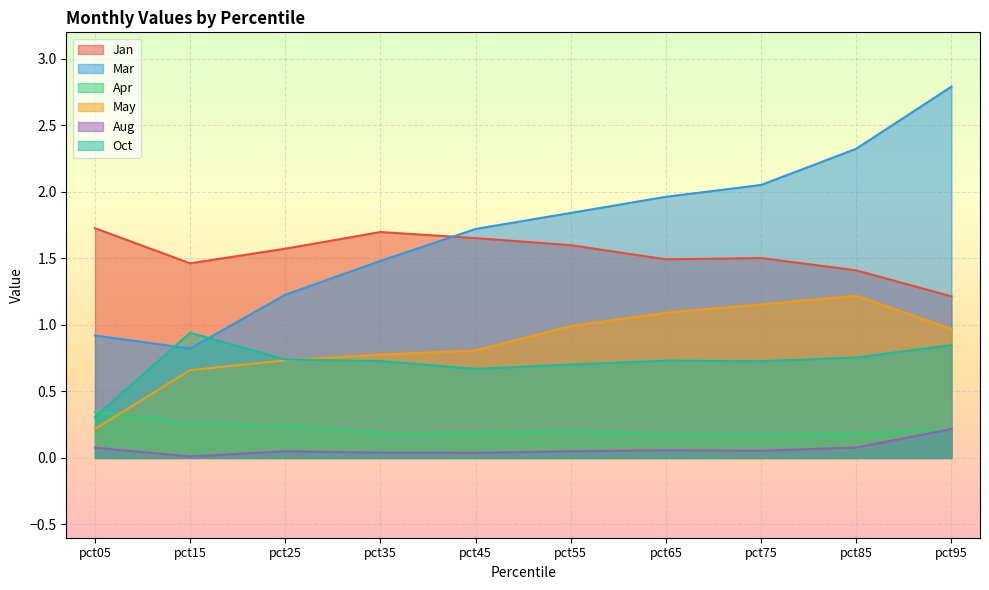

What is the value of the Oct point at the 4th from the left?

0.7